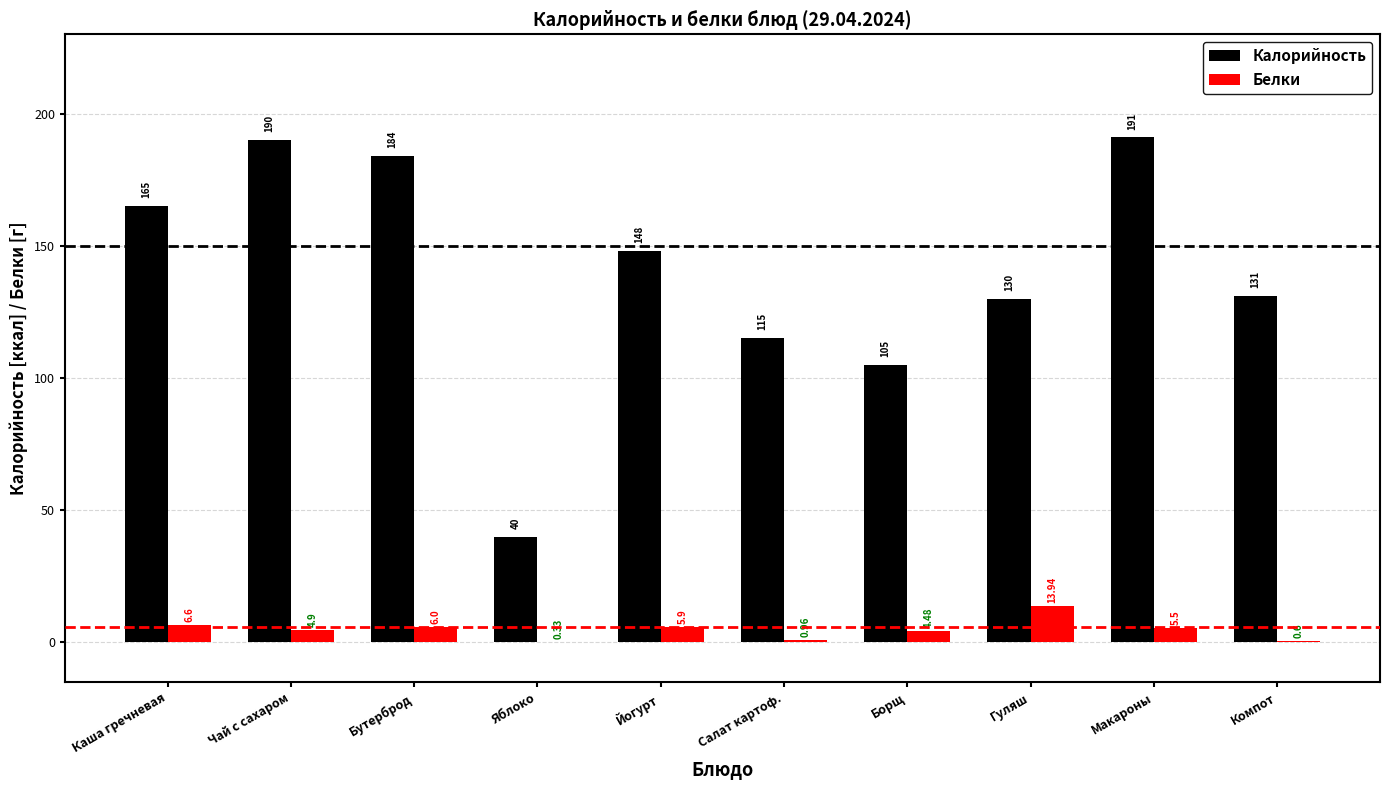

Are the bars horizontal?

No